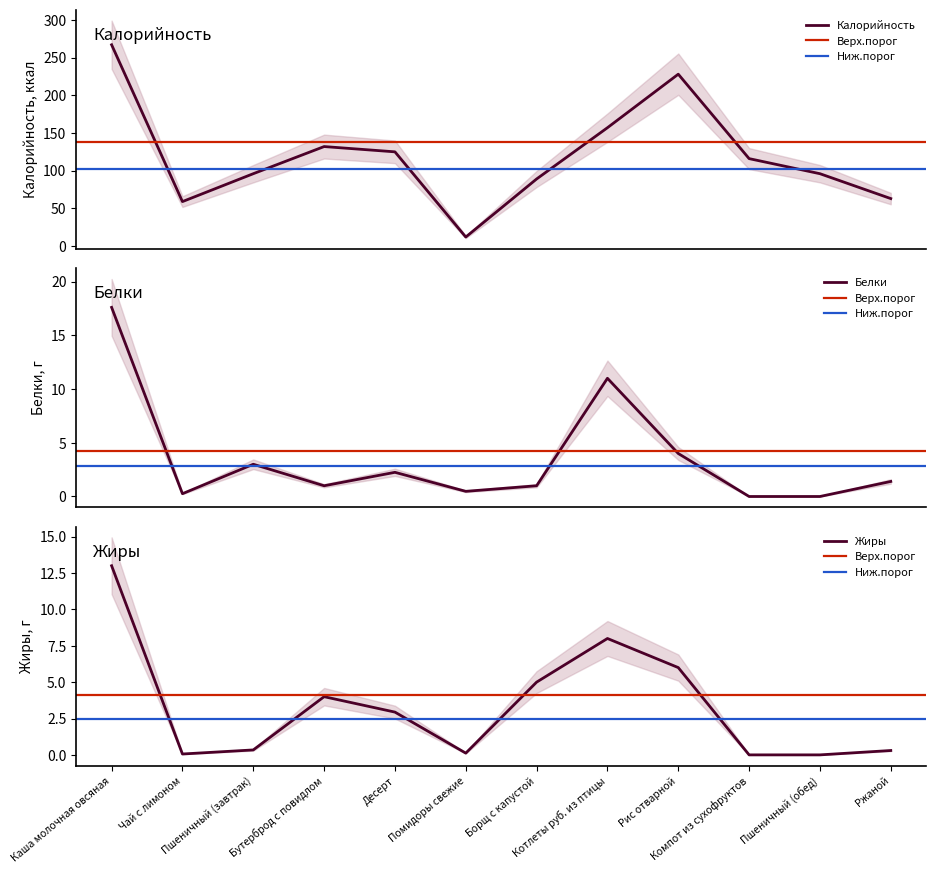

Reading right to left, transcribe all the data shown in this chart.

Калорийность: Ржаной=63.0	Пшеничный (обед)=96.0	Компот из сухофруктов=116.0	Рис отварной=228.0	Котлеты руб. из птицы=157.0	Борщ с капустой=89.0	Помидоры свежие=12.0	Десерт=125.0	Бутерброд с повидлом=132.0	Пшеничный (завтрак)=96.0	Чай с лимоном=59.0	Каша молочная овсяная=267.0
Белки: Ржаной=1.4	Пшеничный (обед)=0.0	Компот из сухофруктов=0.0	Рис отварной=4.0	Котлеты руб. из птицы=11.0	Борщ с капустой=1.0	Помидоры свежие=0.5	Десерт=2.2	Бутерброд с повидлом=1.0	Пшеничный (завтрак)=3.0	Чай с лимоном=0.3	Каша молочная овсяная=17.6
Жиры: Ржаной=0.3	Пшеничный (обед)=0.0	Компот из сухофруктов=0.0	Рис отварной=6.0	Котлеты руб. из птицы=8.0	Борщ с капустой=5.0	Помидоры свежие=0.1	Десерт=2.9	Бутерброд с повидлом=4.0	Пшеничный (завтрак)=0.3	Чай с лимоном=0.1	Каша молочная овсяная=13.0